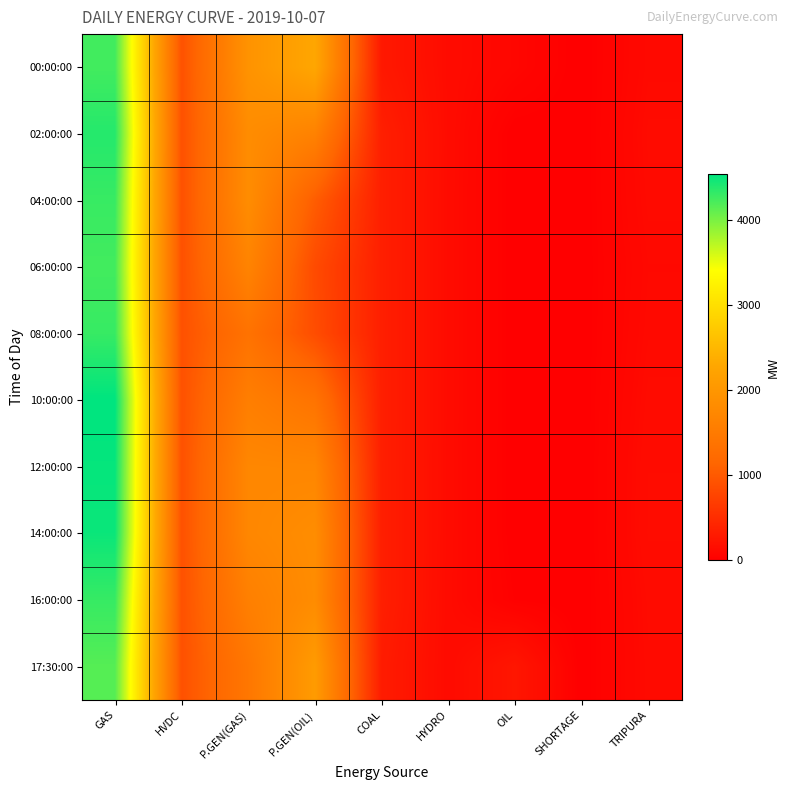

At SHORTAGE, list the series in order from smallest to largest.

00:00:00, 02:00:00, 04:00:00, 06:00:00, 08:00:00, 10:00:00, 12:00:00, 14:00:00, 16:00:00, 17:30:00